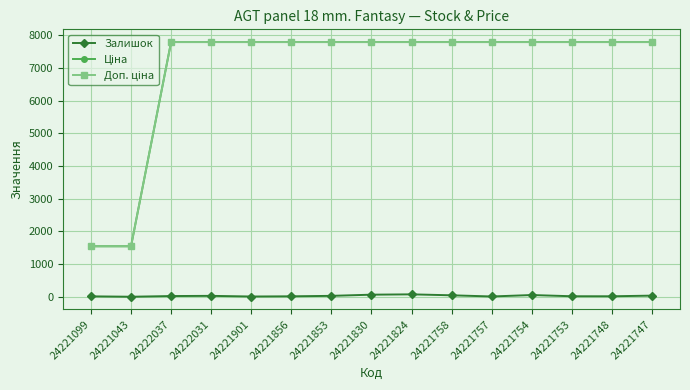

What is the average value of the Залишок series?

31.3